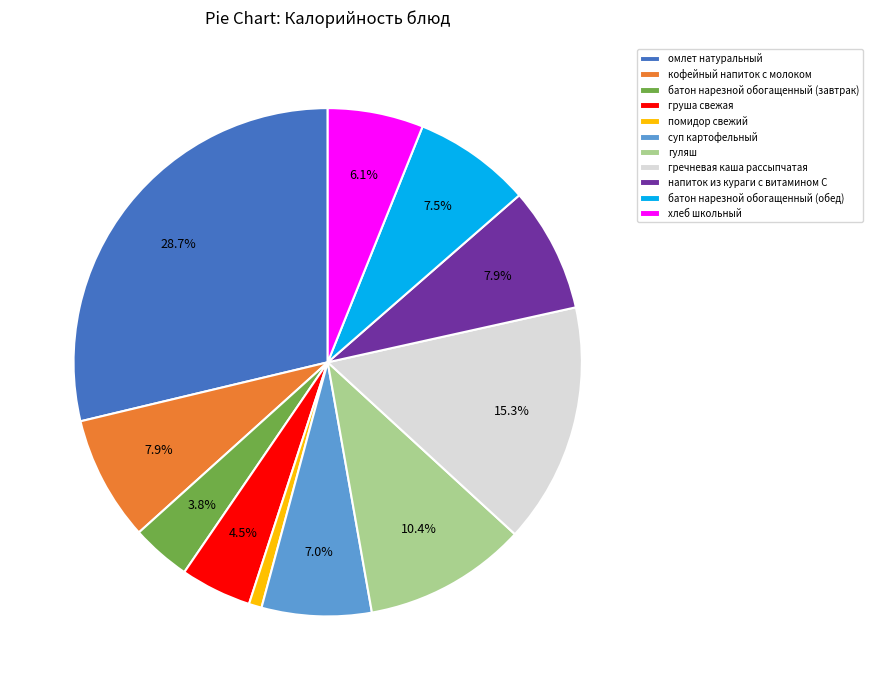

Which has a higher value, груша свежая or омлет натуральный?

омлет натуральный